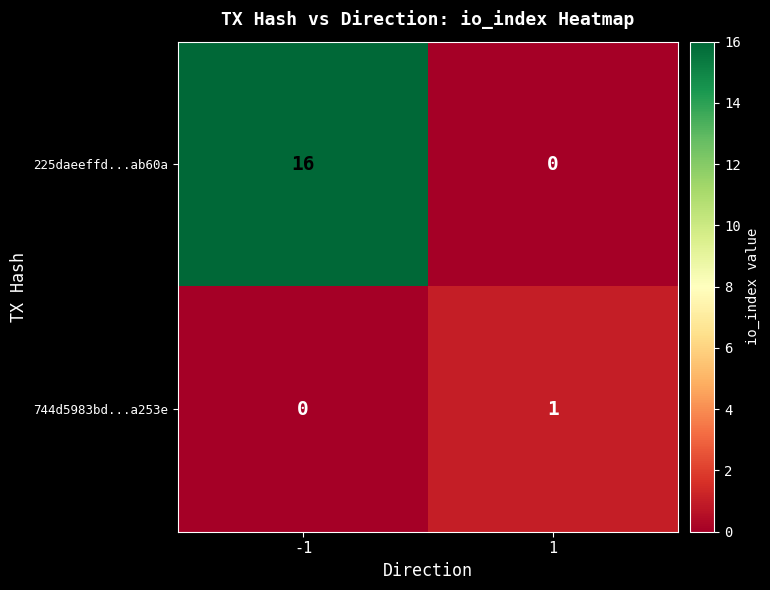

What is the maximum value shown in the chart?

16